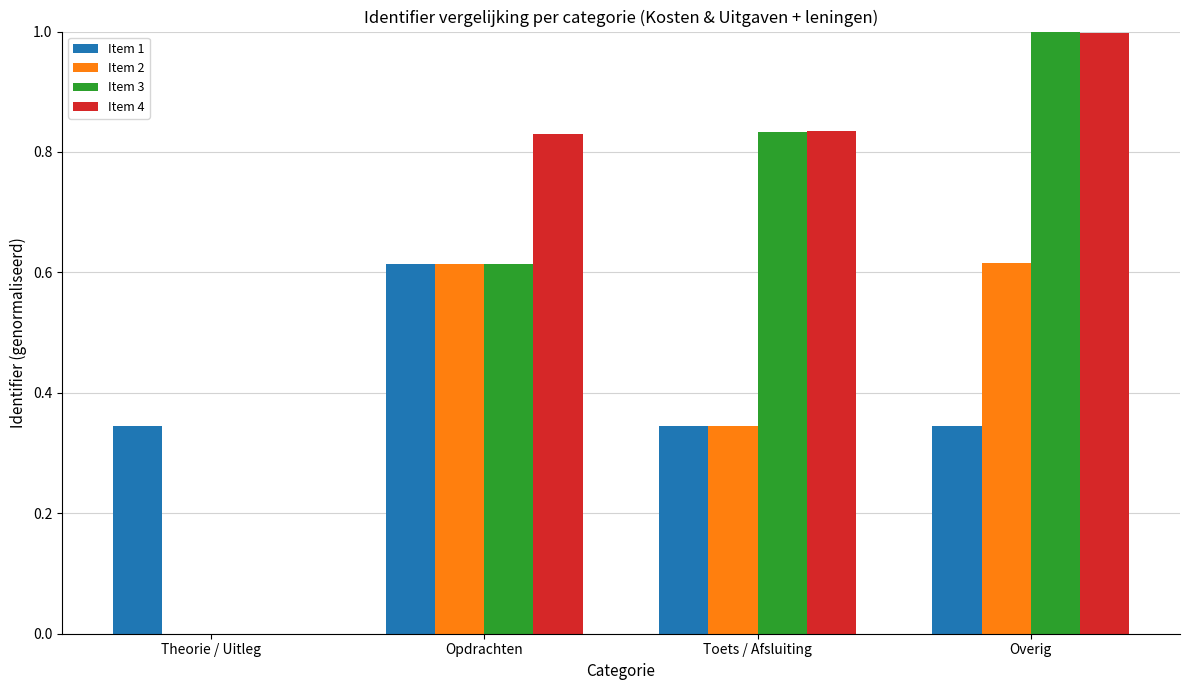

Read the Item 3 value at Overig.

1.0